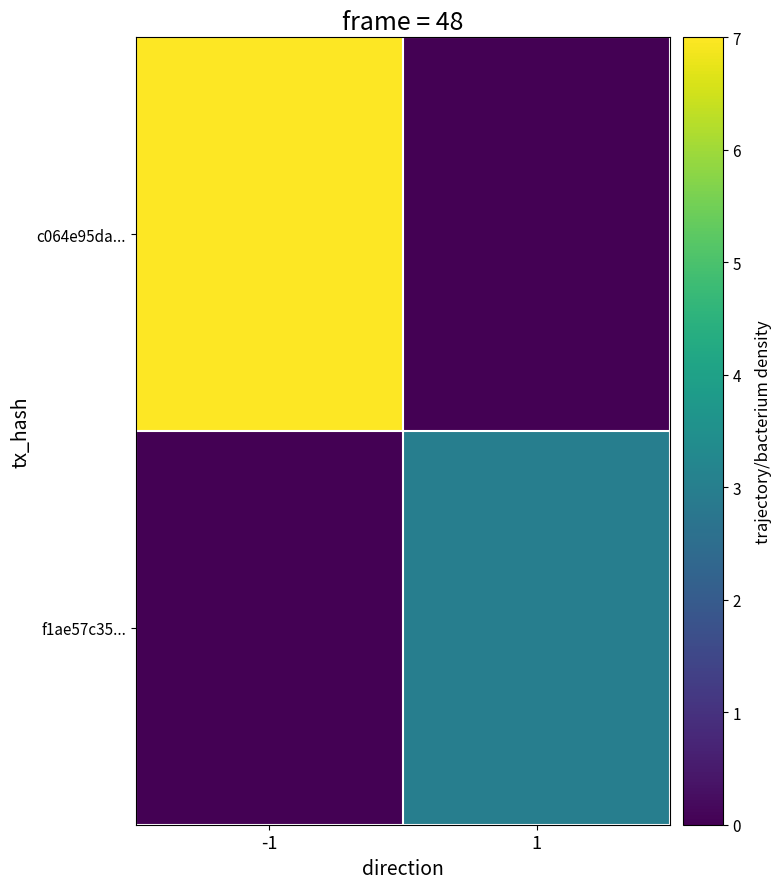

What is the greatest value displayed?

15